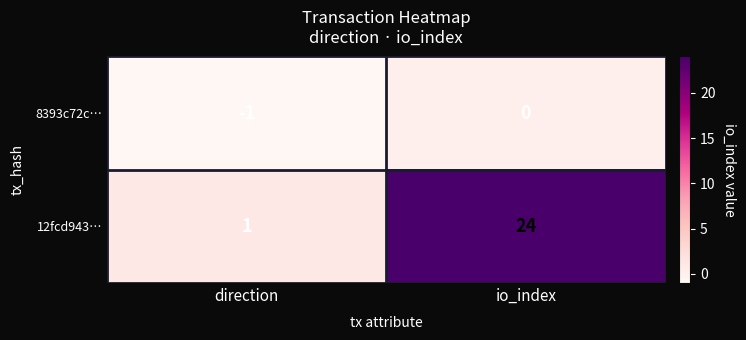

True or false: 8393c72c… has a value of 0 at io_index.

True